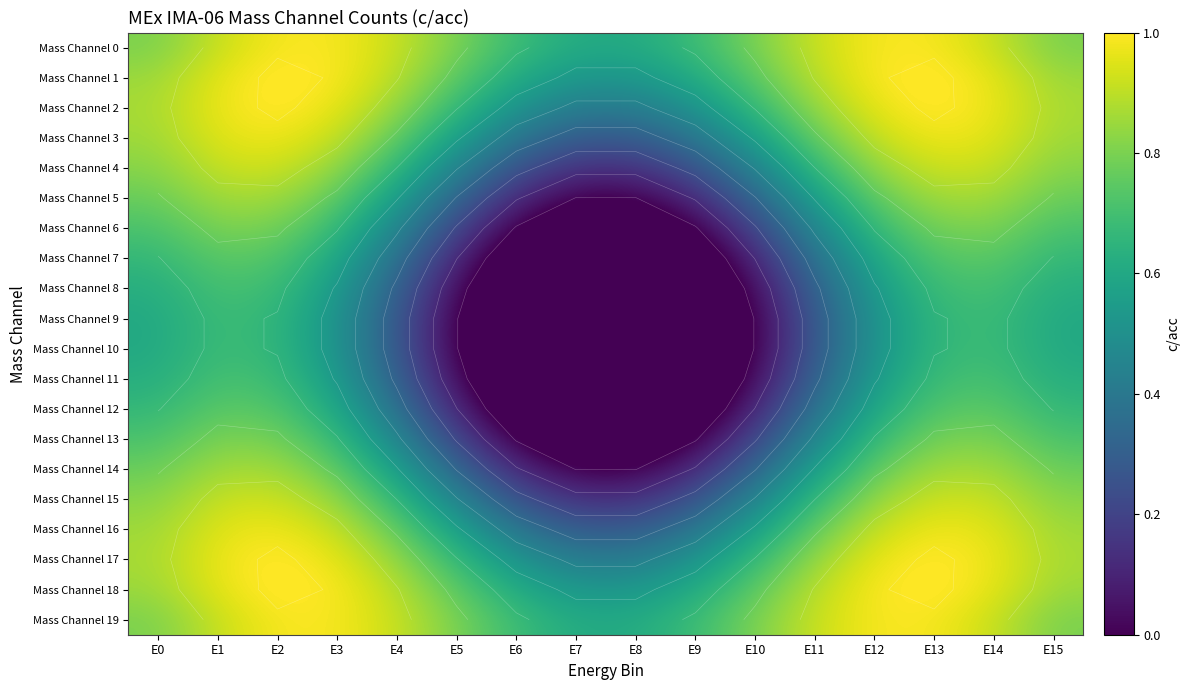

Which category has the lowest value in the Mass Channel 3 series?

E7